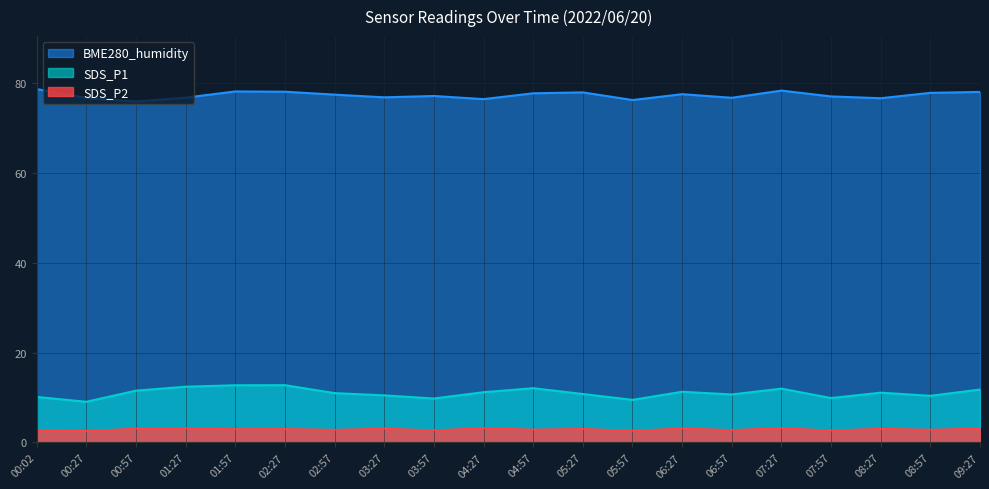

Reading left to right, list all the values displayed in this chart.

SDS_P1: 00:02=10.2	00:27=9.1	00:57=11.6	01:27=12.4	01:57=12.8	02:27=12.8	02:57=11.0	03:27=10.5	03:57=9.8	04:27=11.2	04:57=12.1	05:27=10.8	05:57=9.5	06:27=11.3	06:57=10.7	07:27=12.0	07:57=9.9	08:27=11.1	08:57=10.4	09:27=11.8
SDS_P2: 00:02=2.8	00:27=2.6	00:57=3.1	01:27=3.2	01:57=3.0	02:27=3.0	02:57=2.9	03:27=3.1	03:57=2.8	04:27=3.2	04:57=2.9	05:27=3.0	05:57=2.6	06:27=3.1	06:57=2.8	07:27=3.2	07:57=2.7	08:27=3.1	08:57=2.9	09:27=3.1
BME280_humidity: 00:02=78.7	00:27=76.8	00:57=76.0	01:27=76.8	01:57=78.2	02:27=78.2	02:57=77.5	03:27=76.9	03:57=77.2	04:27=76.5	04:57=77.8	05:27=78.0	05:57=76.3	06:27=77.6	06:57=76.8	07:27=78.4	07:57=77.1	08:27=76.7	08:57=77.9	09:27=78.1